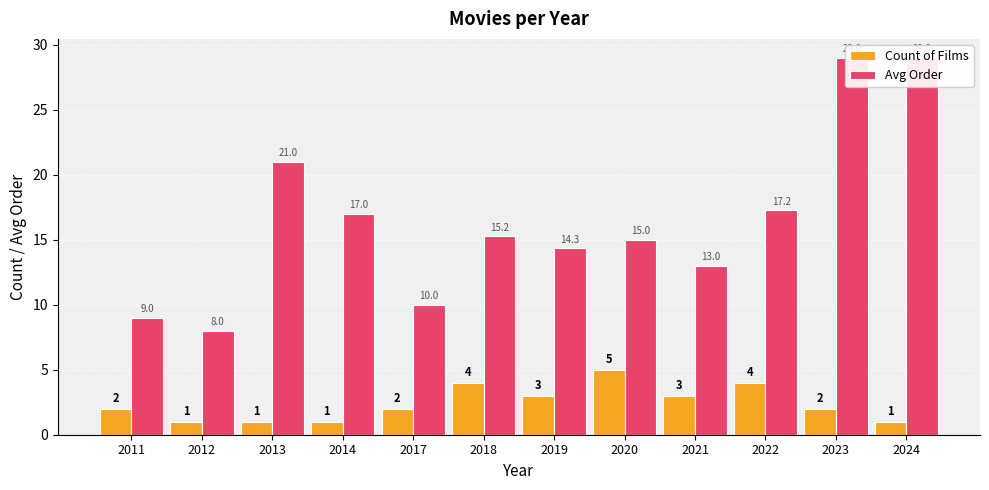

At which label is Avg Order closest to 18?

2022